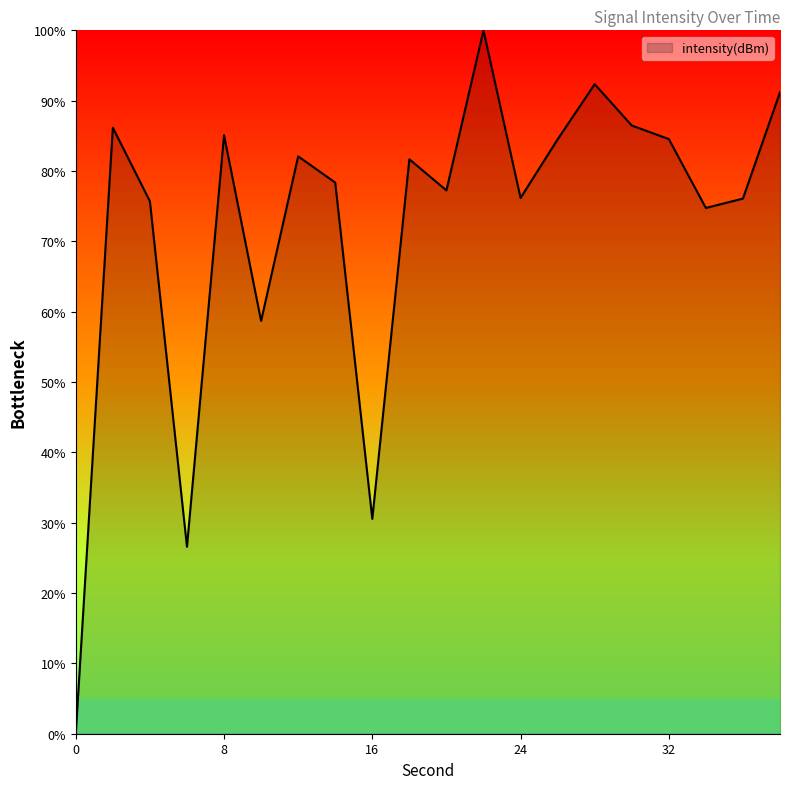

What is the difference between the maximum and minimum values?

100.0